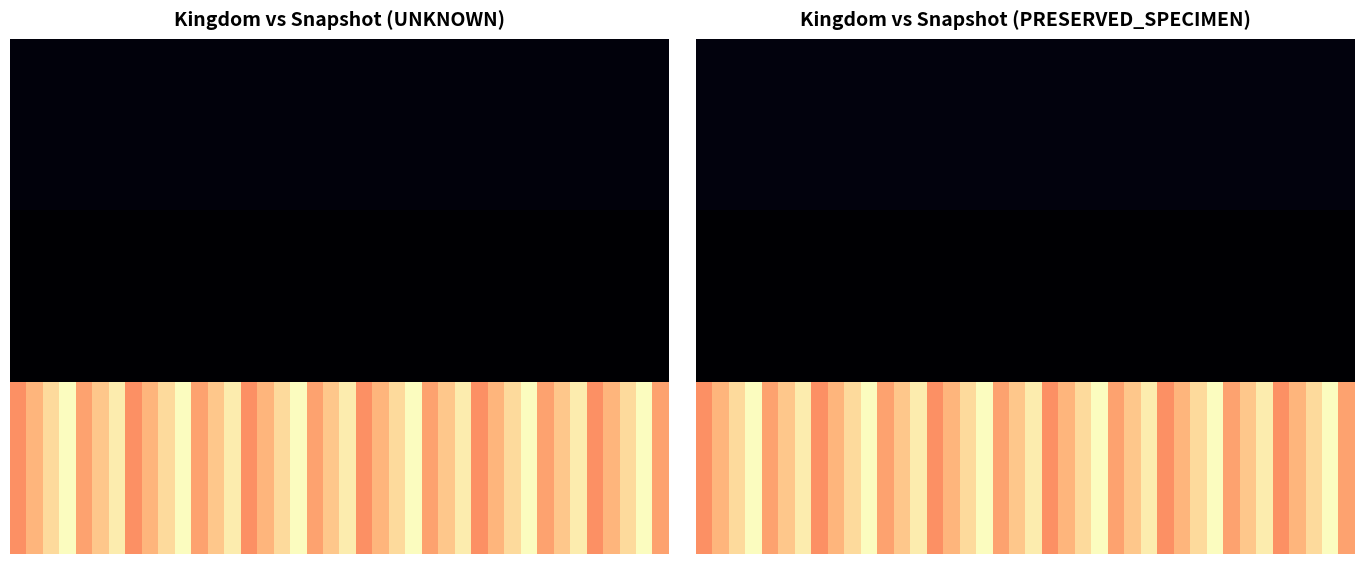

What is the lowest value of the 2.0 series?

1258.0